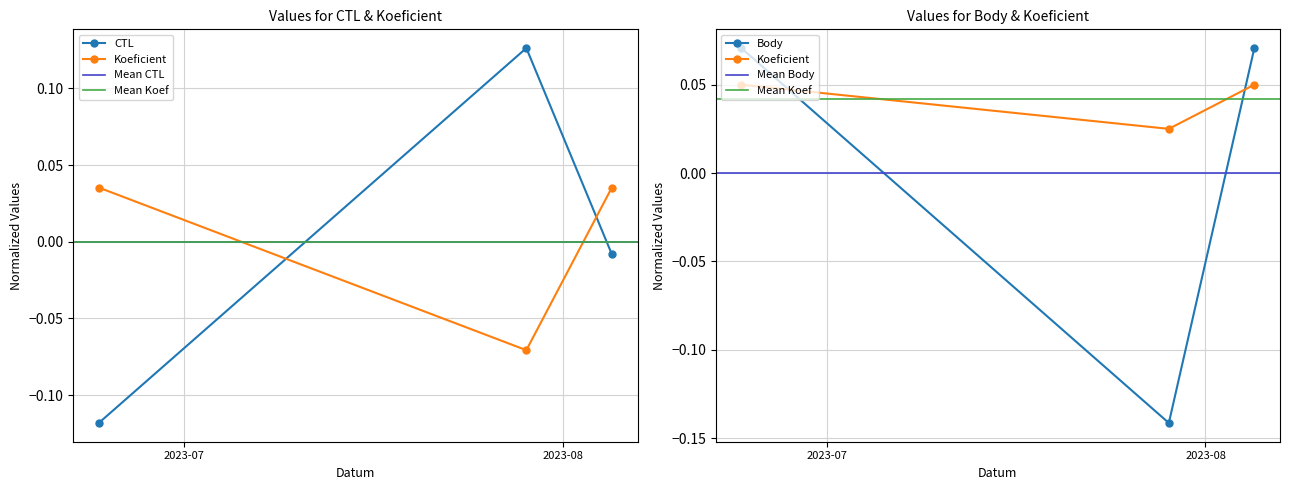

Rank the series at 2023-06-24 from highest to lowest value.

Body, Koeficient, CTL